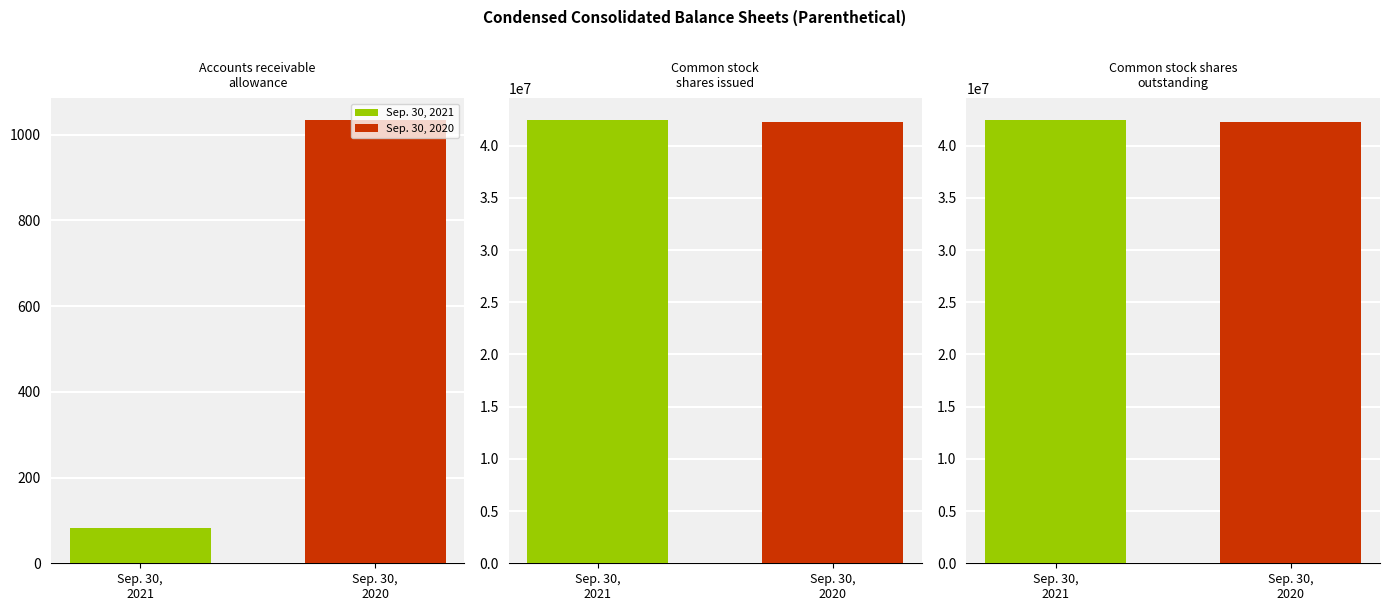

Reading left to right, what are all the values shown in this chart?

Sep. 30, 2021: 83	42406000	42406000
Sep. 30, 2020: 1033	42298000	42298000